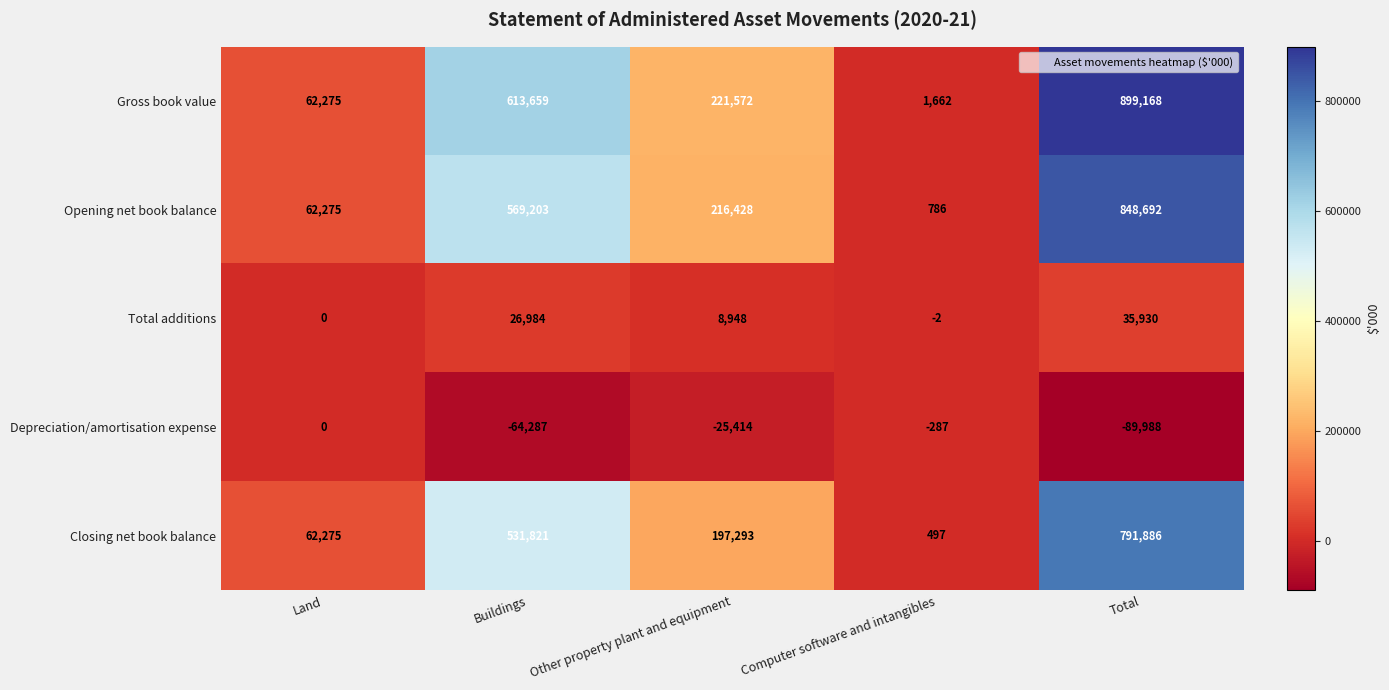

What is the difference between the maximum and minimum values in the Opening net book balance series?

847906